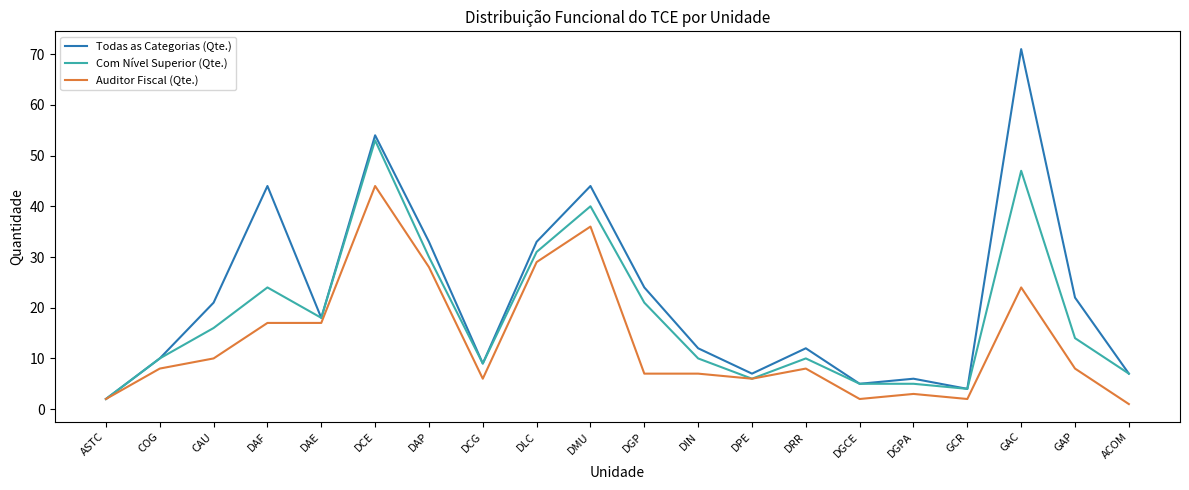

What value does the Todas as Categorias (Qte.) series have at DCG?

9